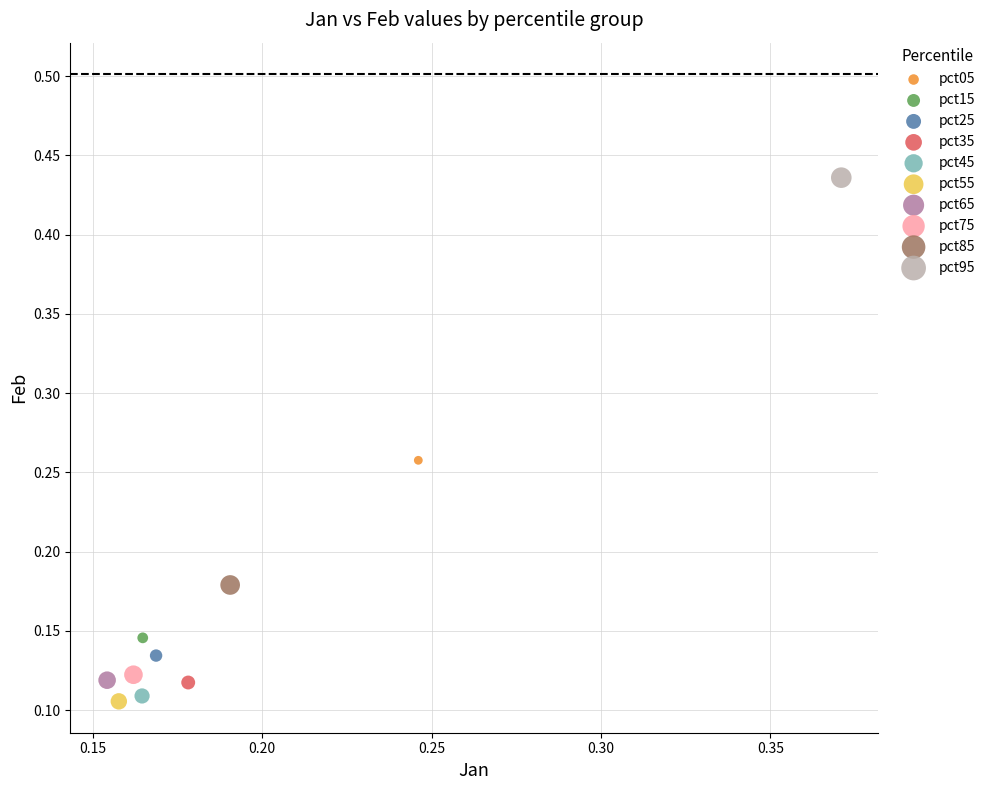

Which series reaches the maximum Y coordinate?

pct95